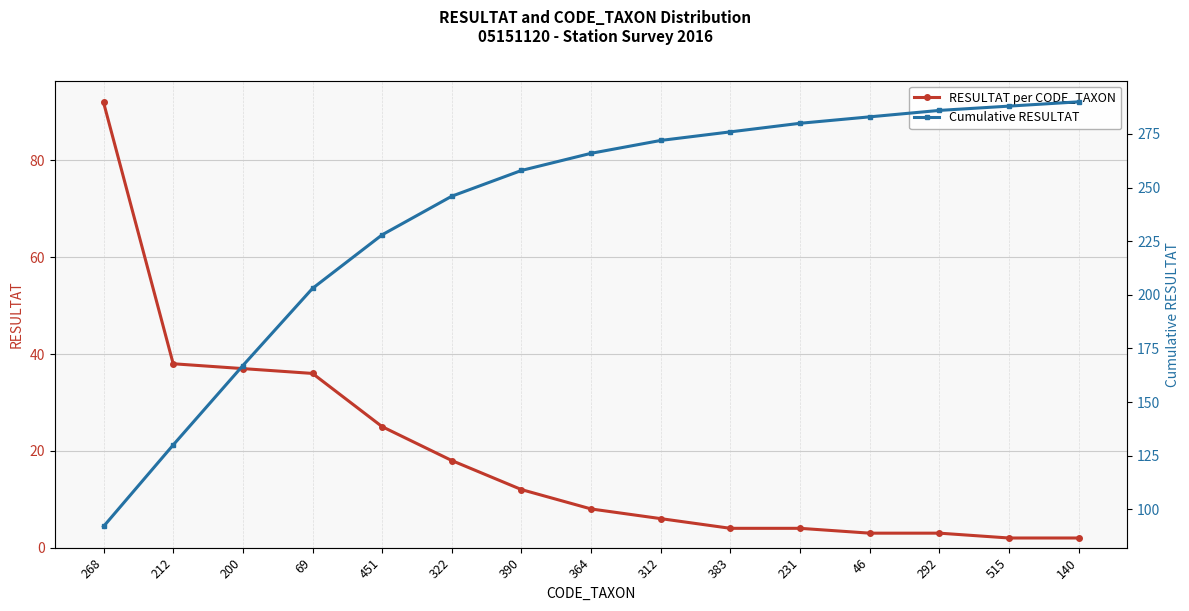

What is the difference between the highest and lowest values at 212?

92